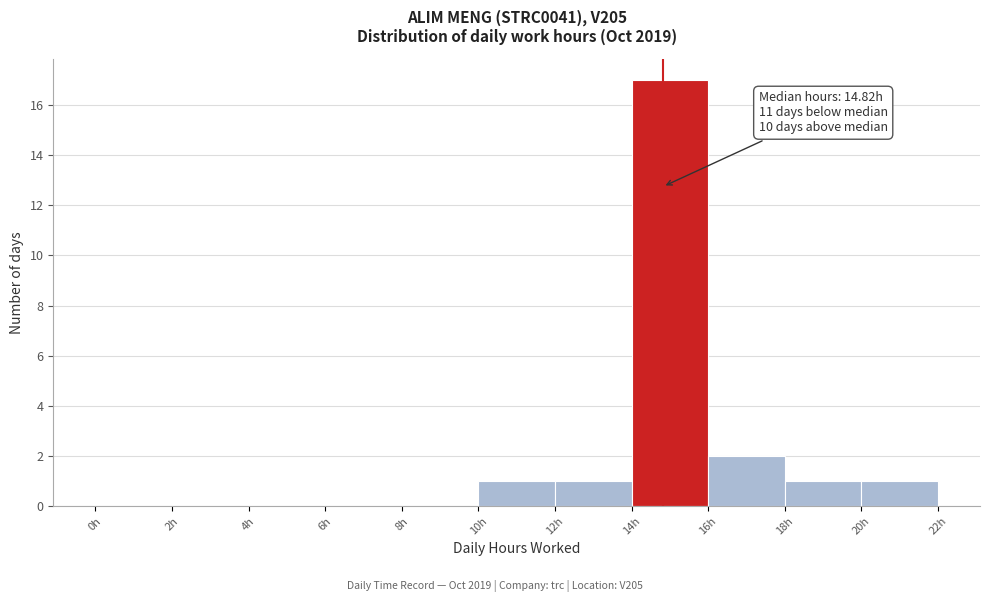

Over which range of the x-axis is the bar tallest?

14 to 16